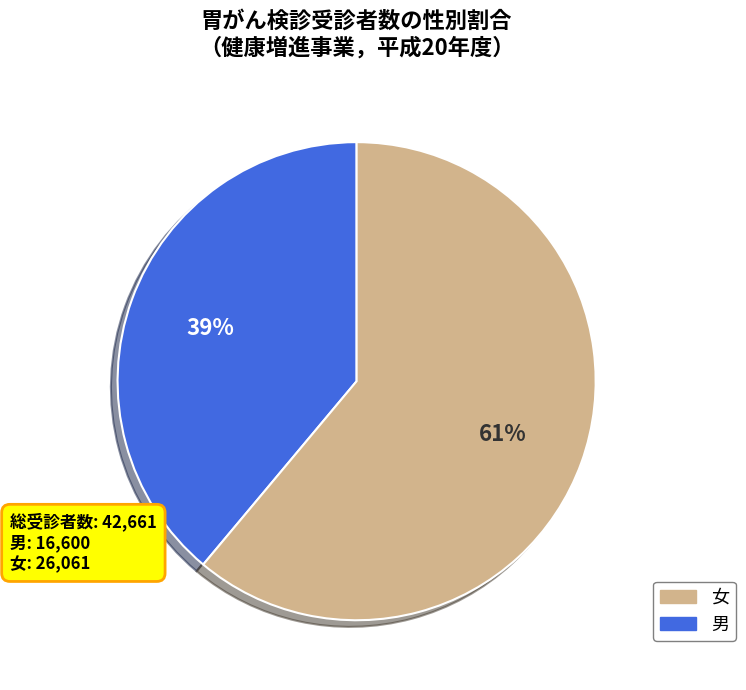

How many segments does this pie chart have?

2